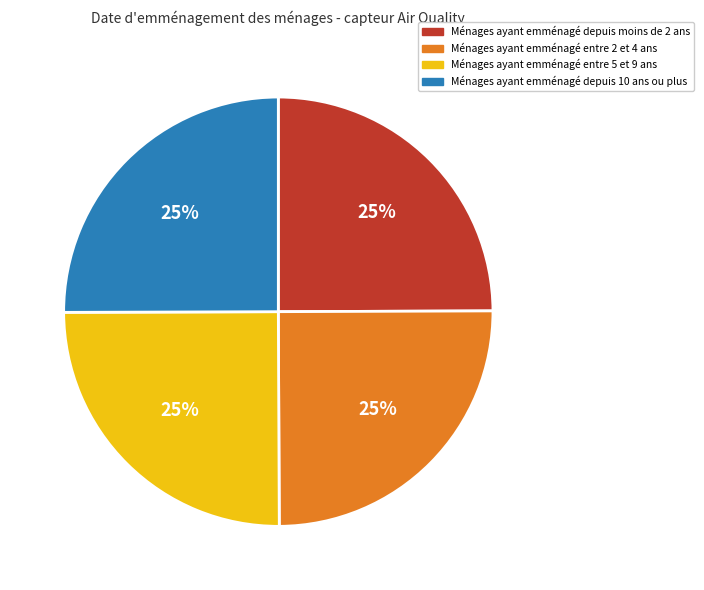

Does any single category account for the majority?

No